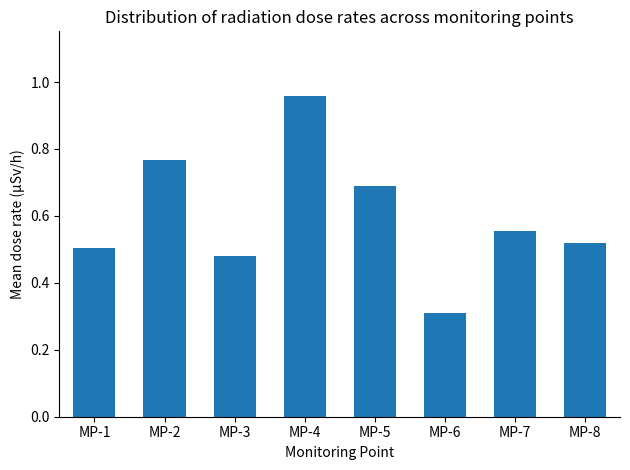

At which label is the value closest to 0?

MP-6